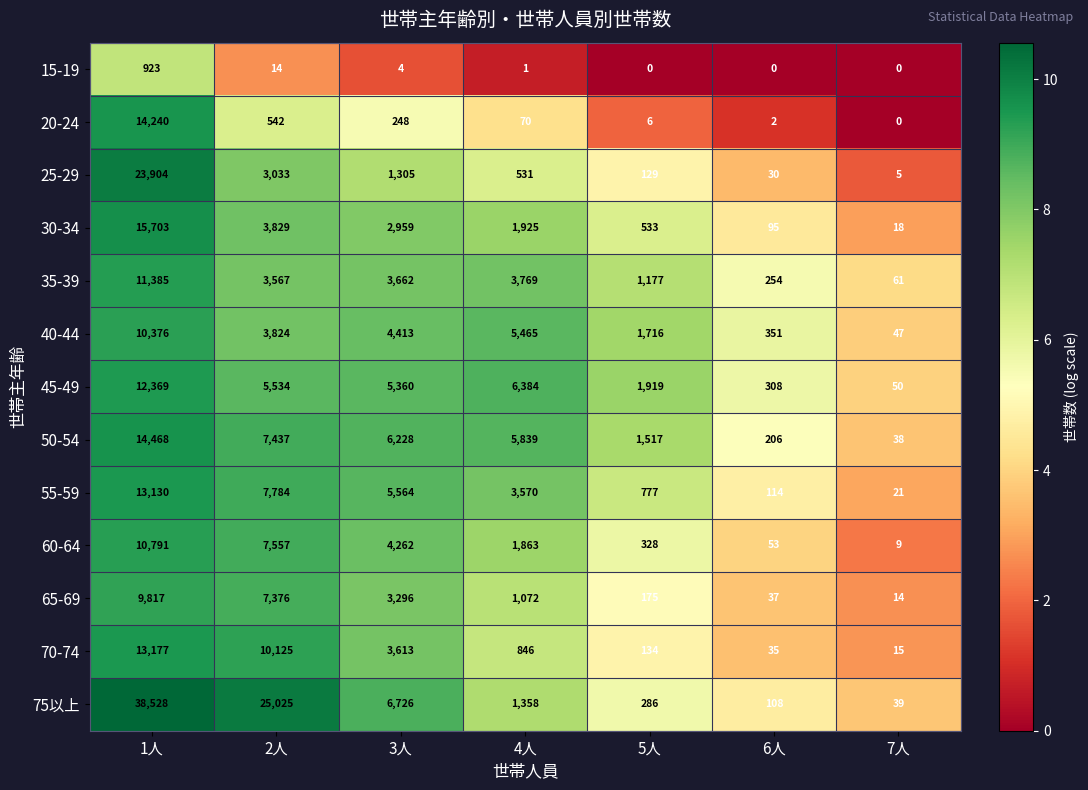

What is the average value of the 60-64 series?

3552